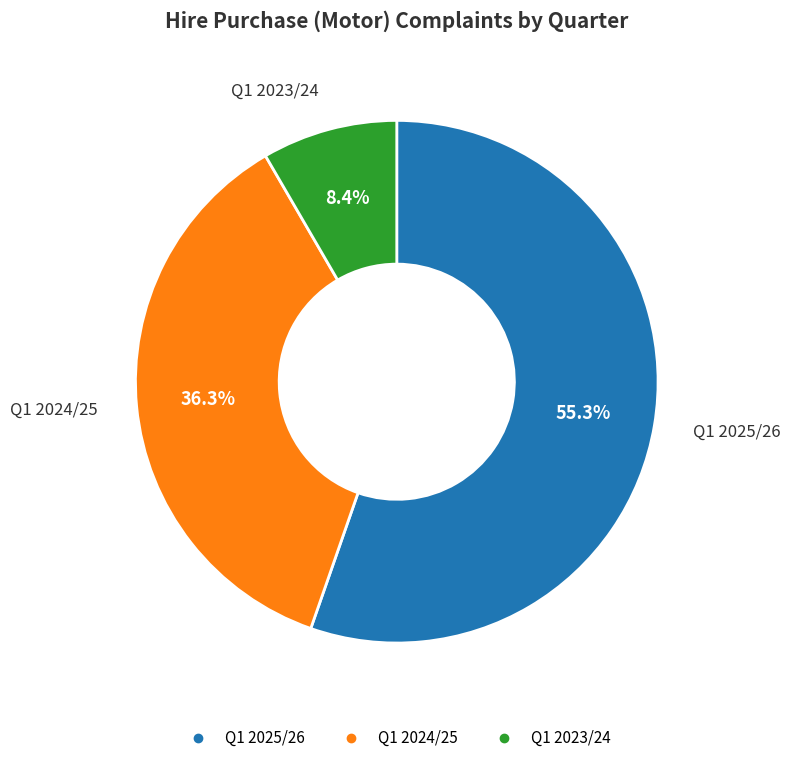

Which slice is the largest?

Q1 2025/26